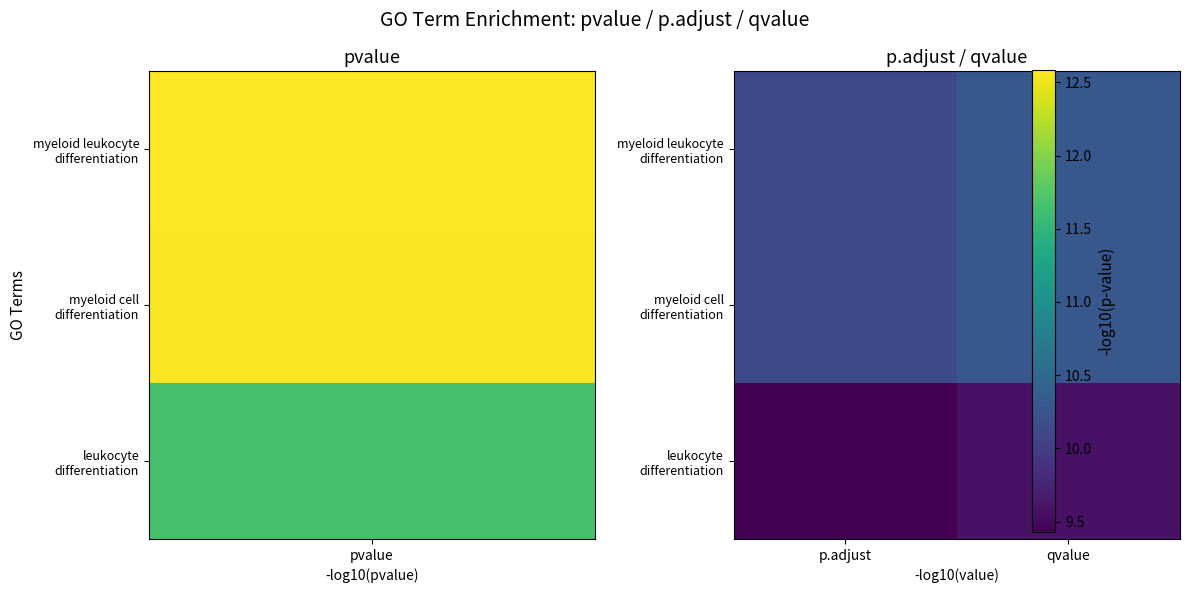

Which series has the widest spread of values?

leukocyte differentiation